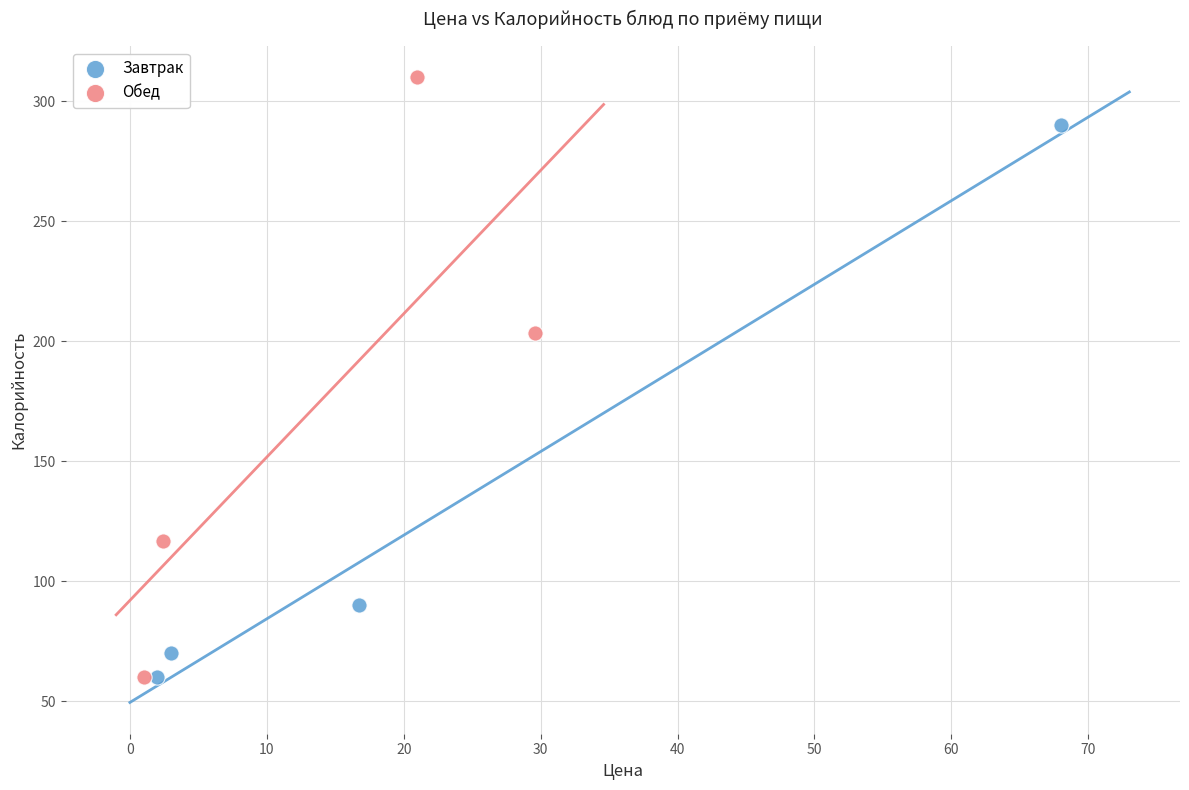

Which series reaches the maximum Y coordinate?

Обед